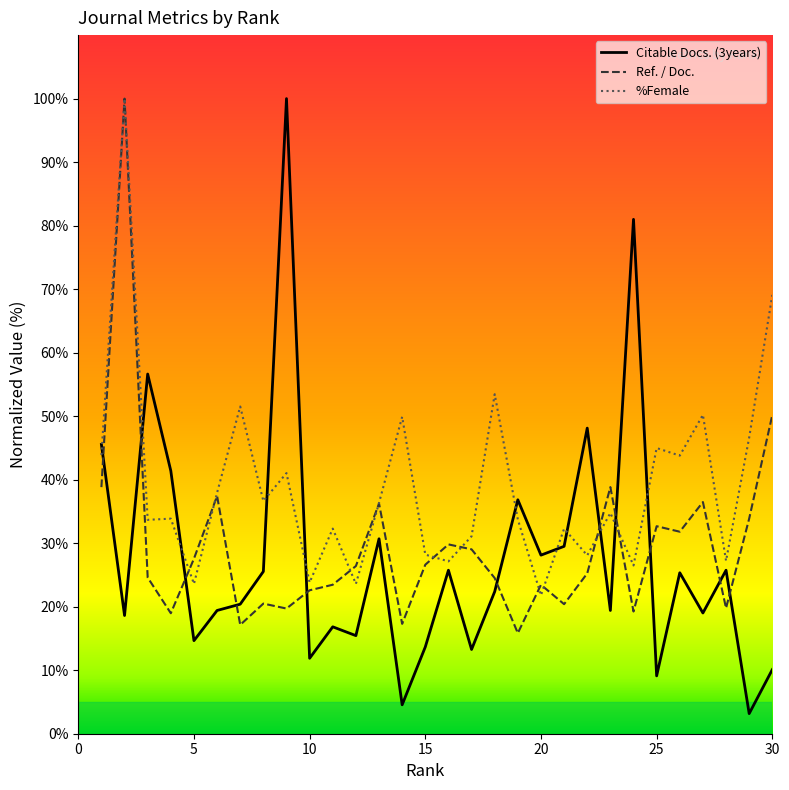

True or false: Ref. / Doc. and Citable Docs. (3years) cross at least once.

True